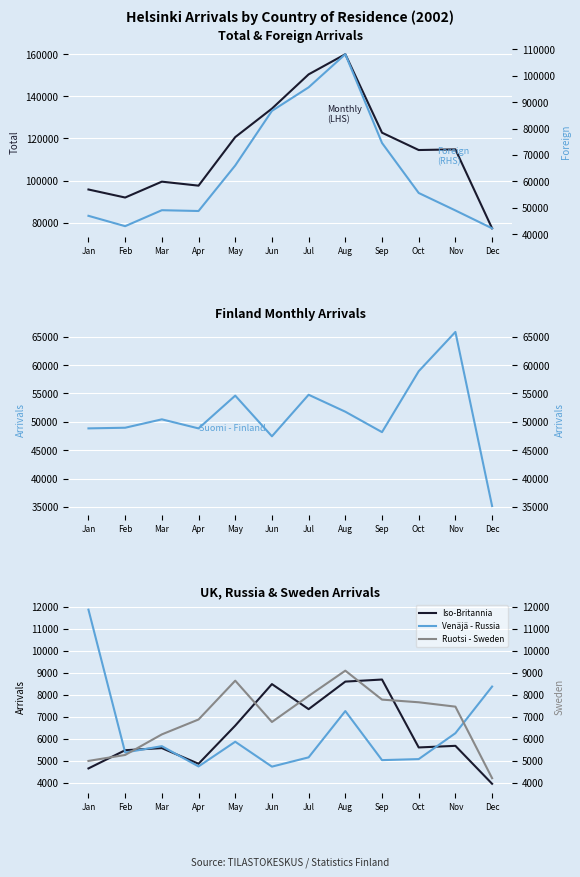

How many data points in Venäjä - Russia are above 5653?

5